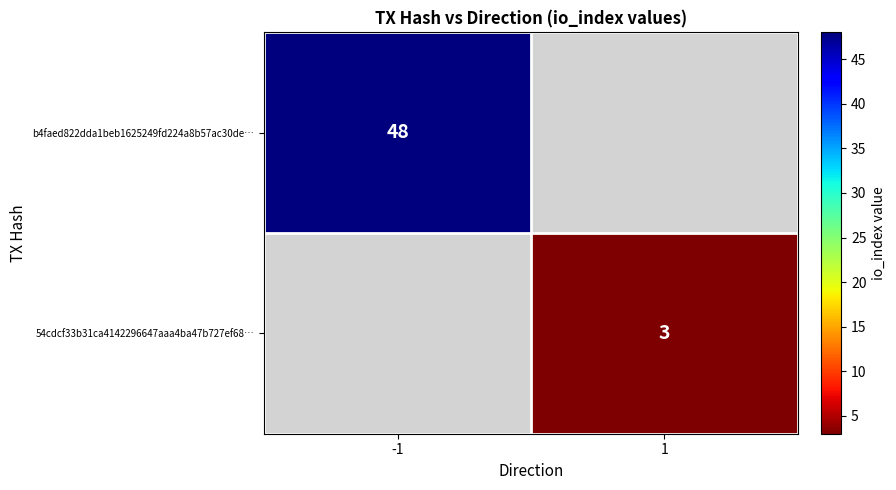

The value of 54cdcf33b31ca4142296647aaa4ba47b727ef68… at 1 is 5. True or false?

False